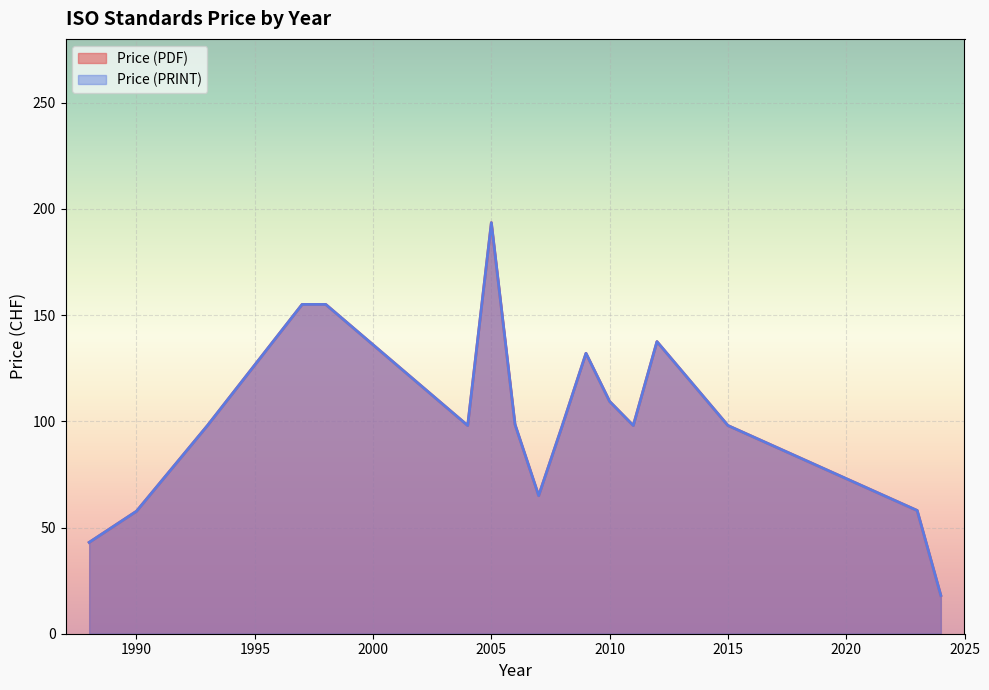

The Price (PRINT) series shows 155 at 1998. True or false?

True